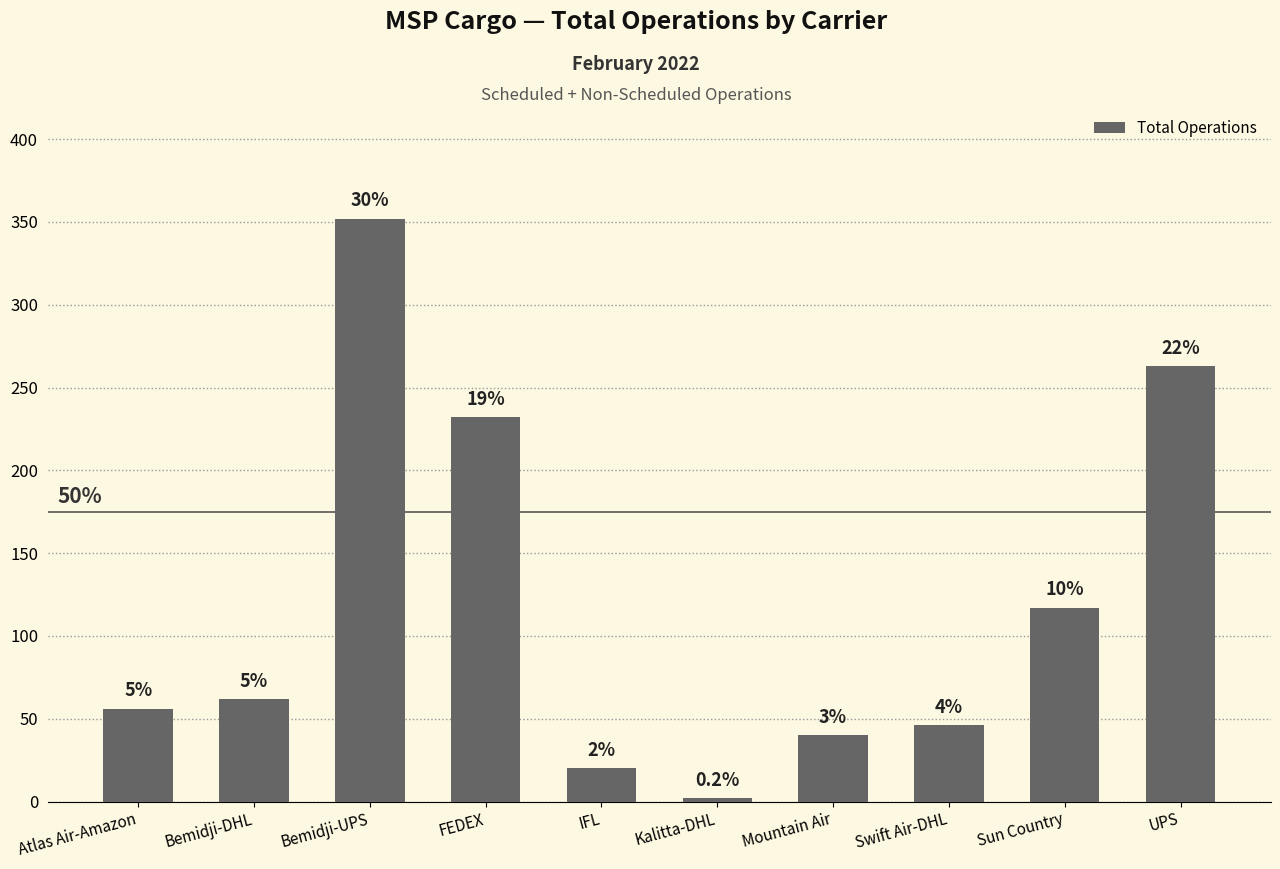

Approximately how many times larger is the value at Sun Country compared to Kalitta-DHL?

58.5